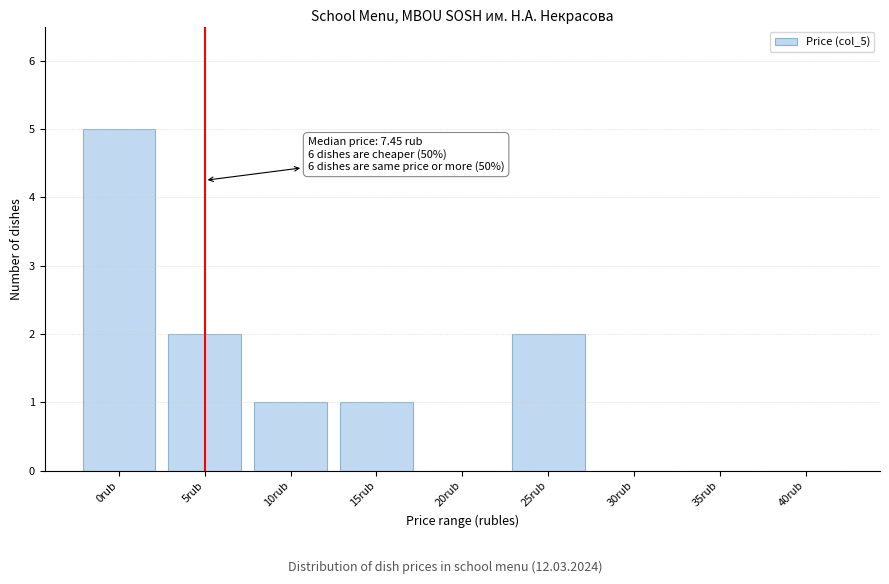

Reading left to right, transcribe all the data shown in this chart.

0rub=5	5rub=2	10rub=1	15rub=1	20rub=0	25rub=2	30rub=0	35rub=0	40rub=0